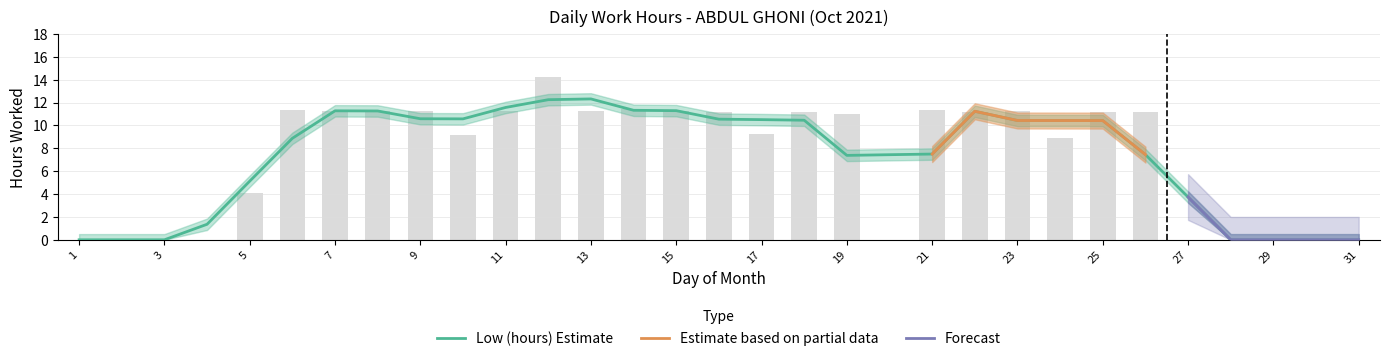

Reading left to right, extract all data points from this chart.

1=0.0	2=0.0	3=0.0	4=0.0	5=4.1	6=11.3	7=11.2	8=11.3	9=11.3	10=9.2	11=11.2	12=14.3	13=11.2	14=11.4	15=11.3	16=11.1	17=9.2	18=11.2	19=11.0	20=0.0	21=11.3	22=11.2	23=11.2	24=8.9	25=11.1	26=11.2	27=0.0	28=0.0	29=0.0	30=0.0	31=0.0